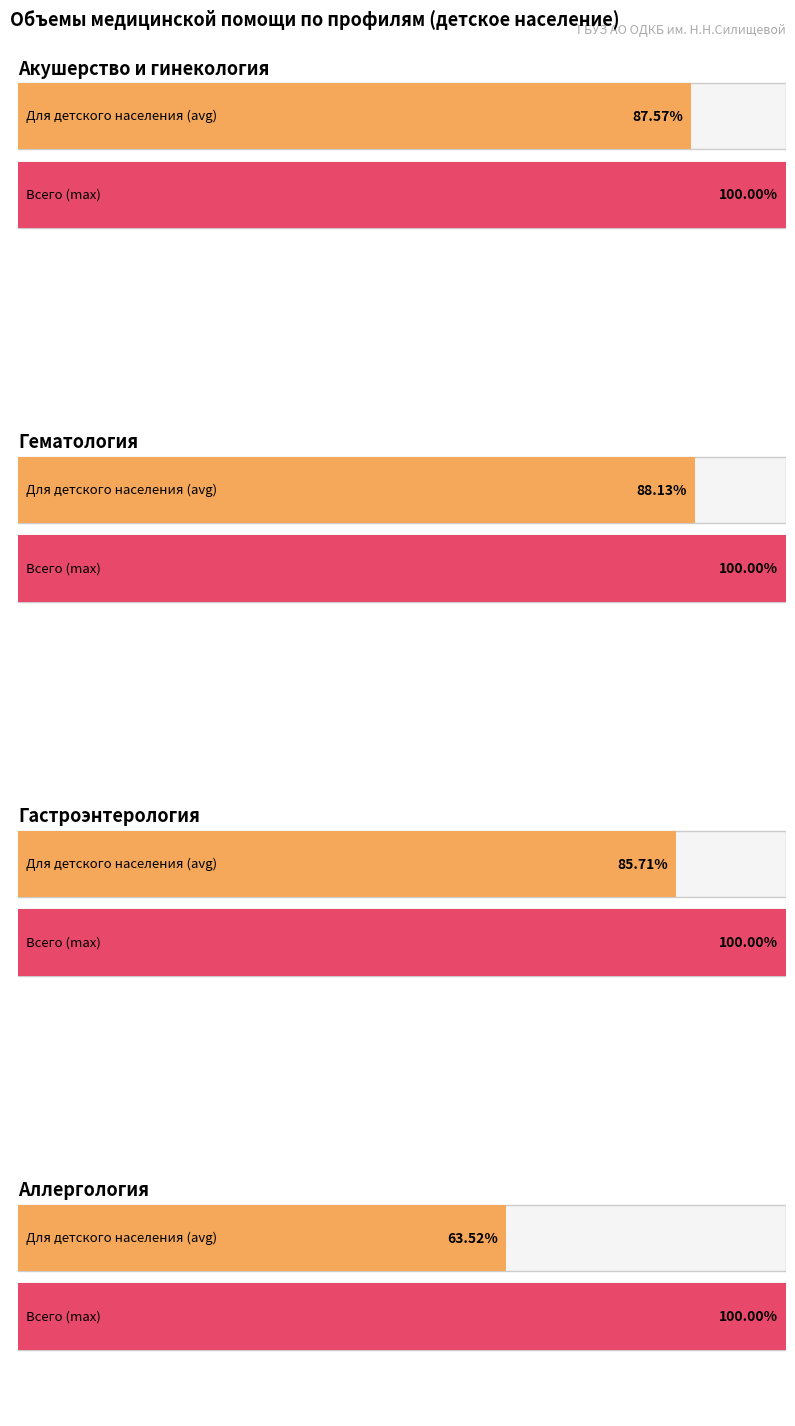

Are the bars grouped side by side (vs. stacked)?

Yes